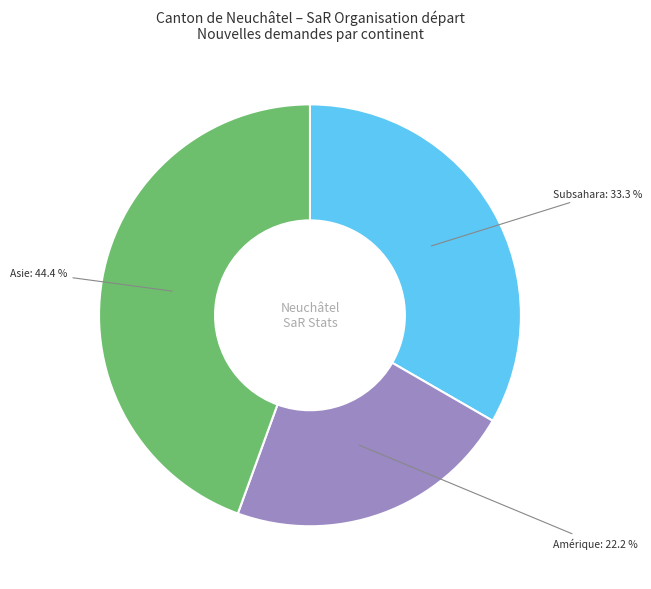

Does any single category account for the majority?

No